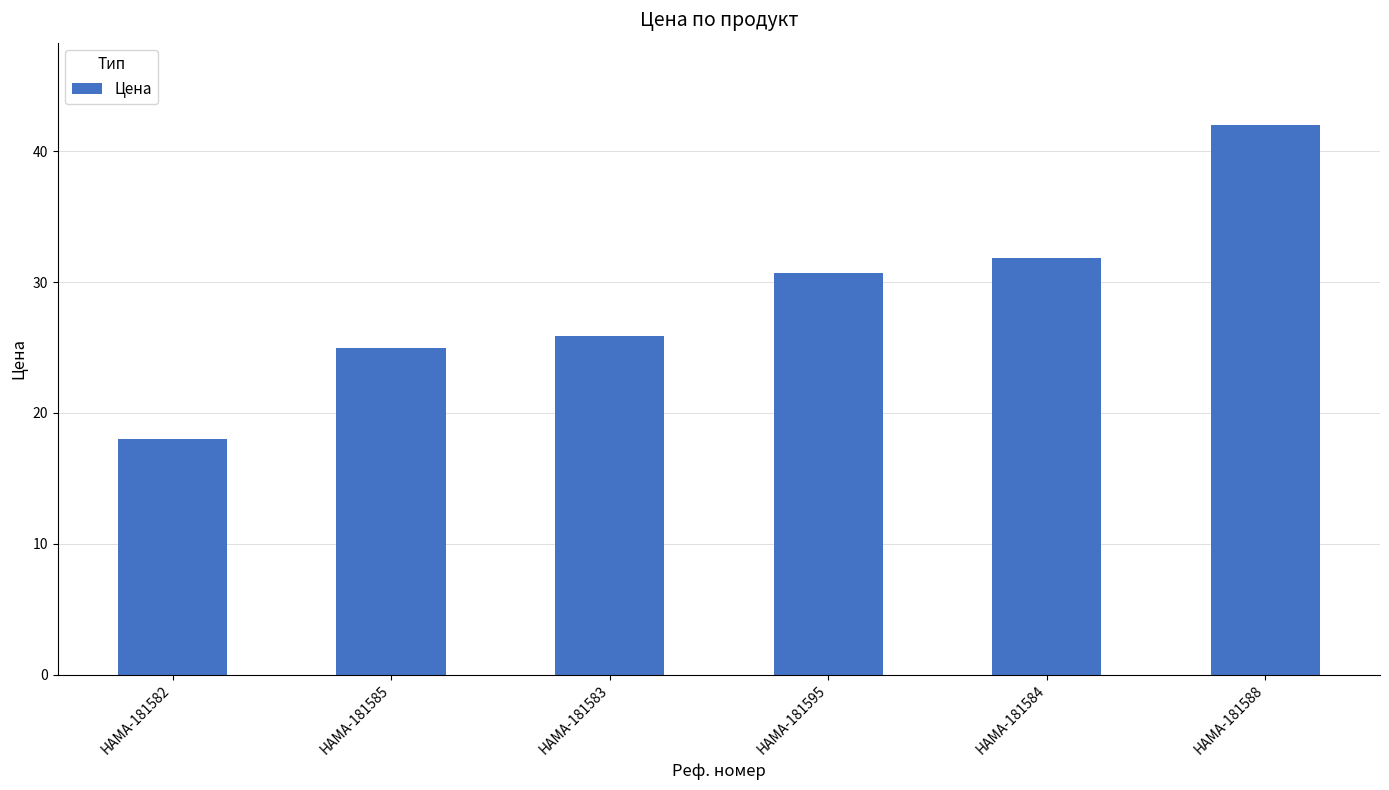

Are the bars grouped side by side (vs. stacked)?

No